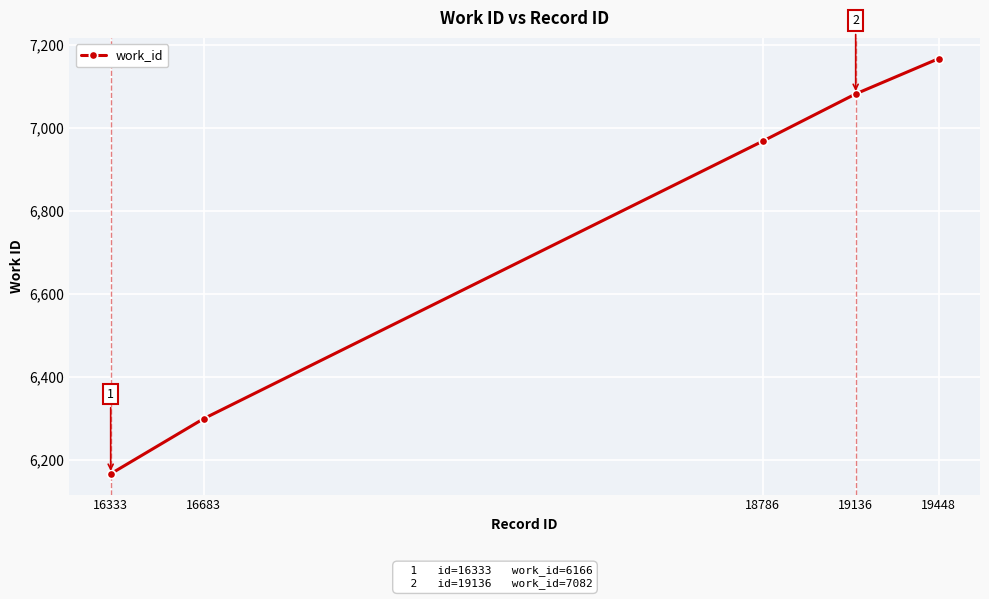

What is the greatest value displayed?

7167